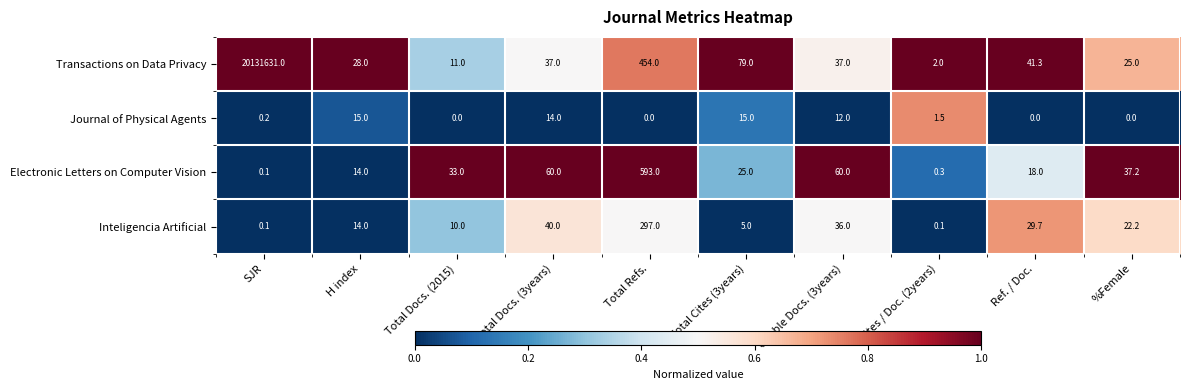

What is the approximate value of Inteligencia Artificial at H index?

14.0